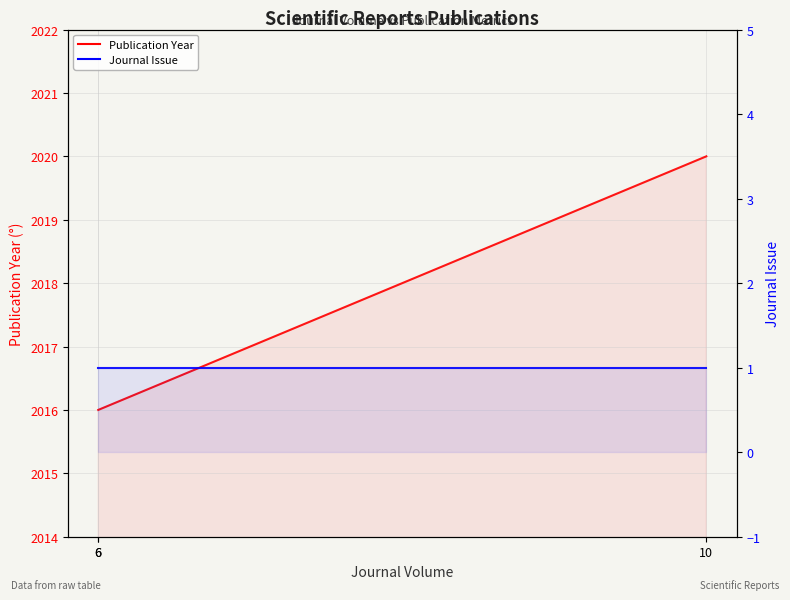

Rank the series by their maximum value, from highest to lowest.

Publication Year, Journal Issue